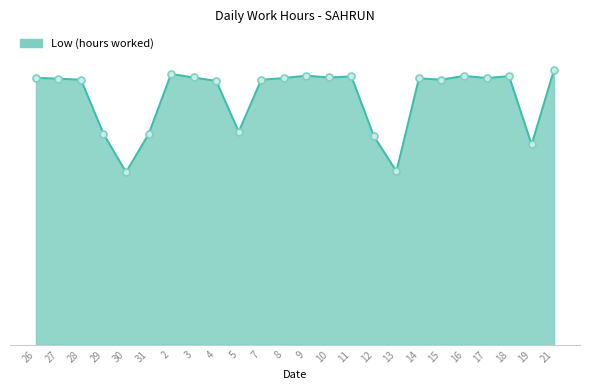

Is this an area chart (filled region under the line)?

Yes